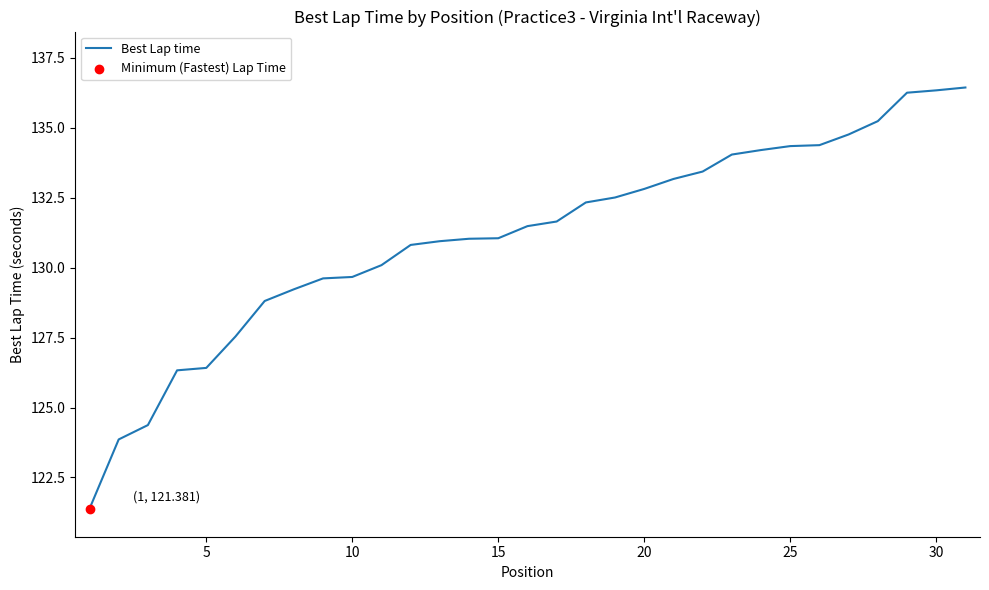

What is the maximum value shown in the chart?

136.4